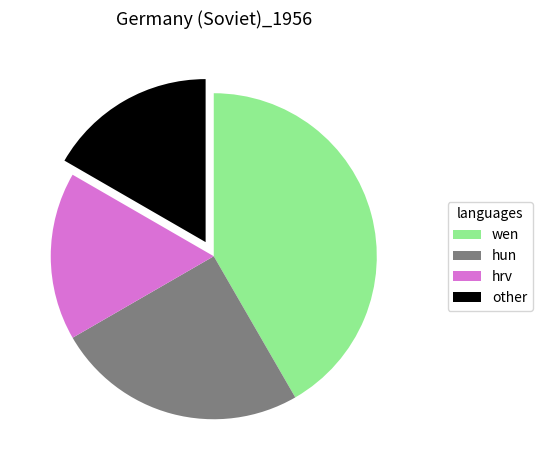

Is there a majority slice in this chart?

No